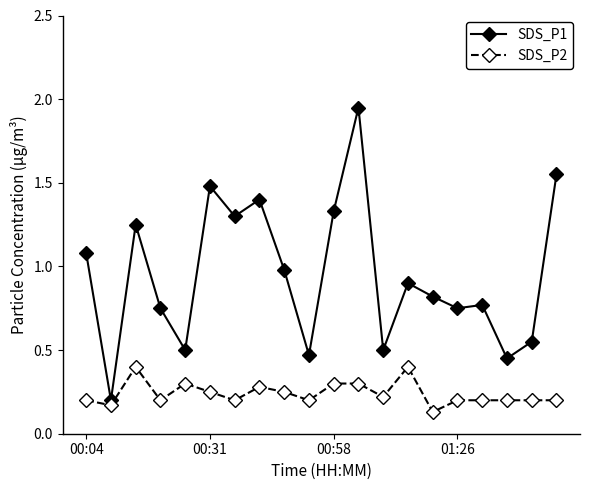

True or false: SDS_P1 and SDS_P2 cross at least once.

False